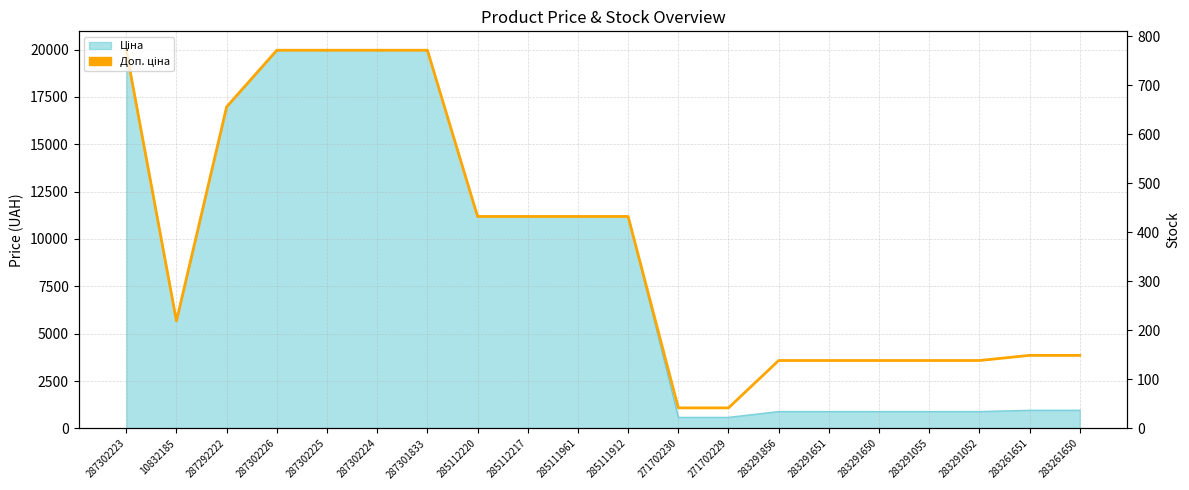

Rank the categories by value from lowest to highest.

271702230, 271702229, 283291856, 283291651, 283291650, 283291055, 283291052, 283261651, 283261650, 10832185, 285112220, 285112217, 285111961, 285111912, 287292222, 287302223, 287302226, 287302225, 287302224, 287301833